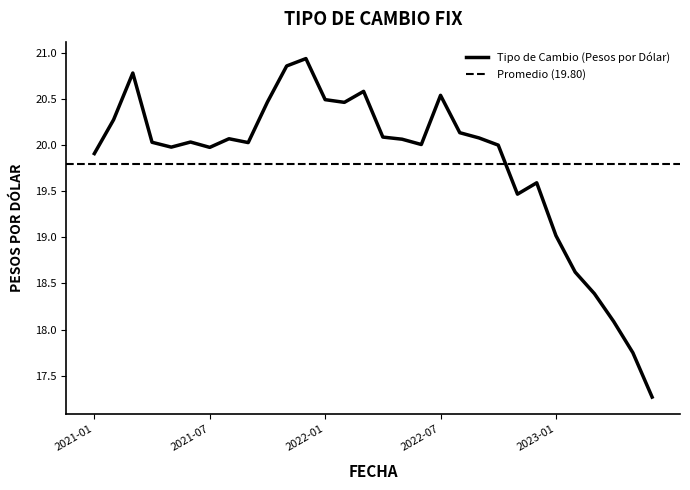

Is it true that the value at 2022-10 is 6.5?

False